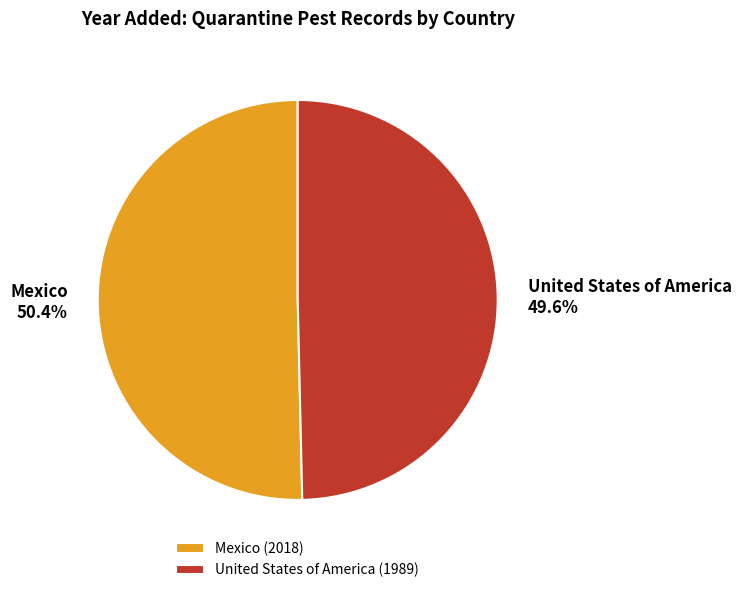

Does Mexico account for over 50% of the chart?

Yes